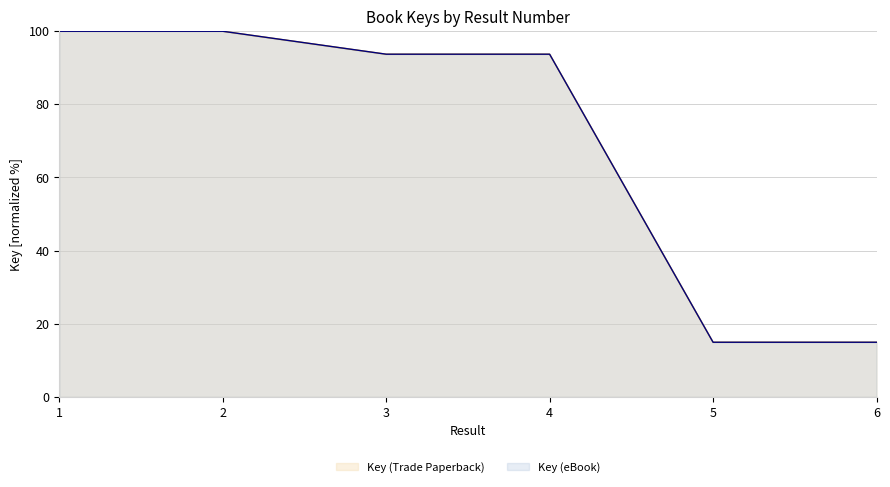

Which series has the widest spread of values?

Key (Trade Paperback)